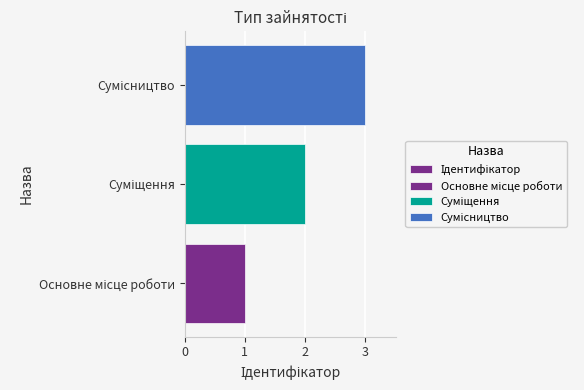

Does the chart contain any negative values?

No